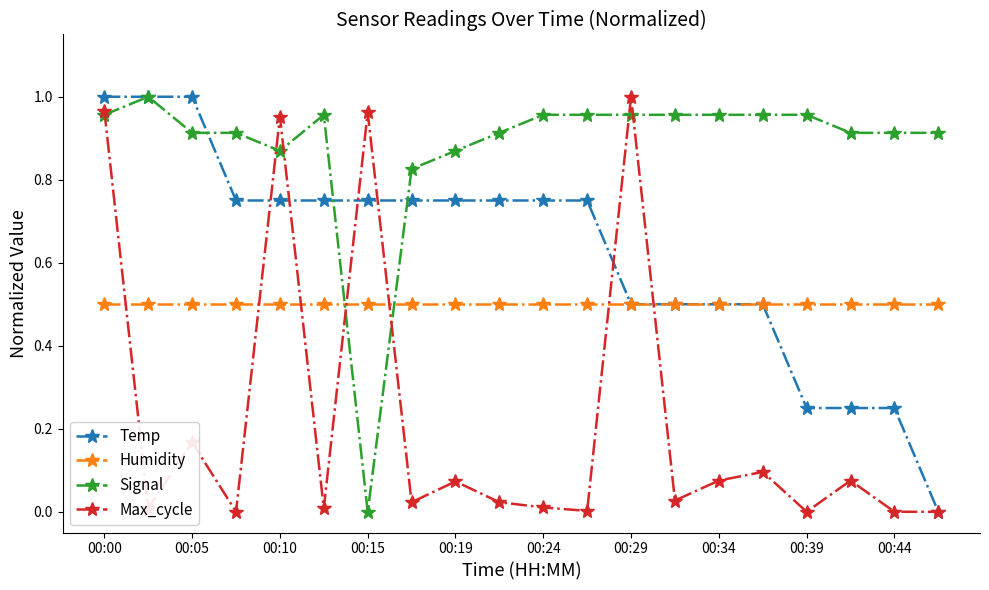

How many times do Max_cycle and Humidity cross each other?

7